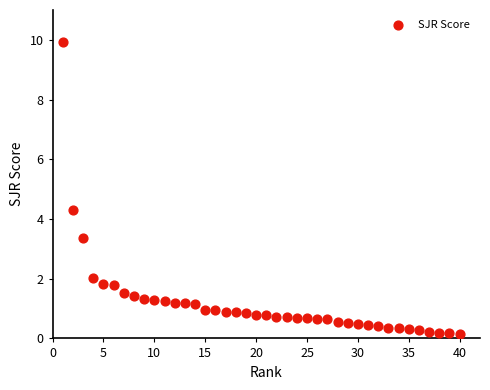

What Y value in the scatter plot is closest to 5?

4.3